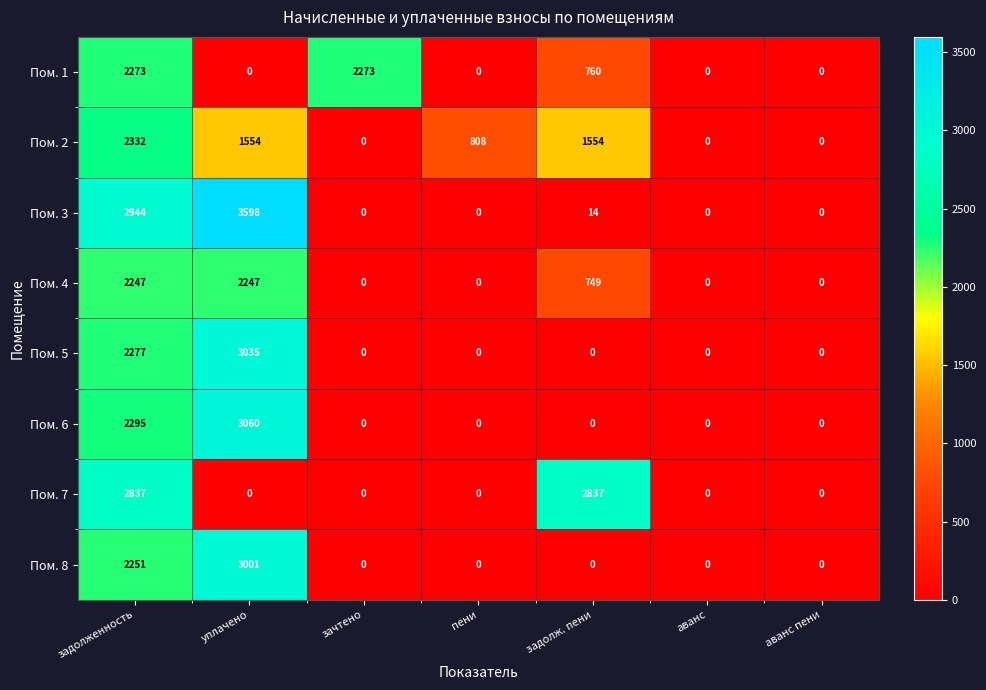

How many distinct data groups are displayed?

8